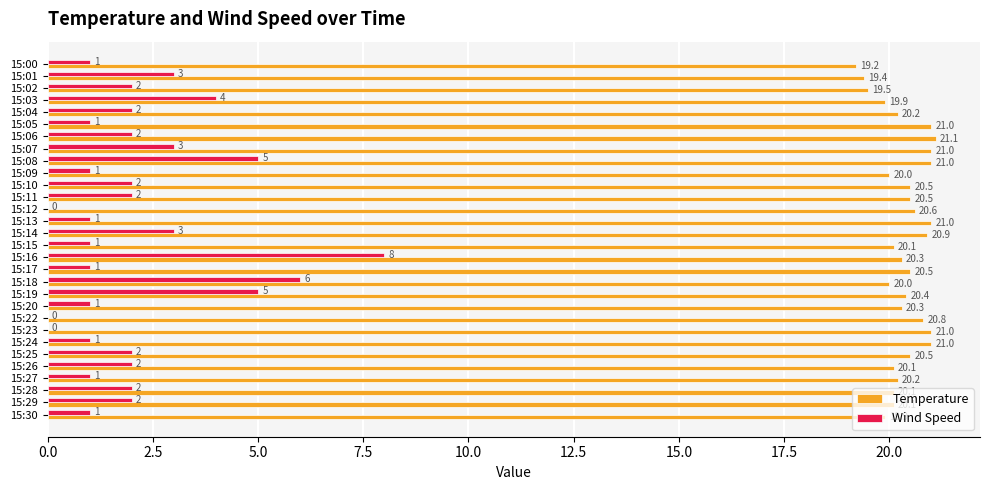

At which category is the sum across all series the highest?

15:16